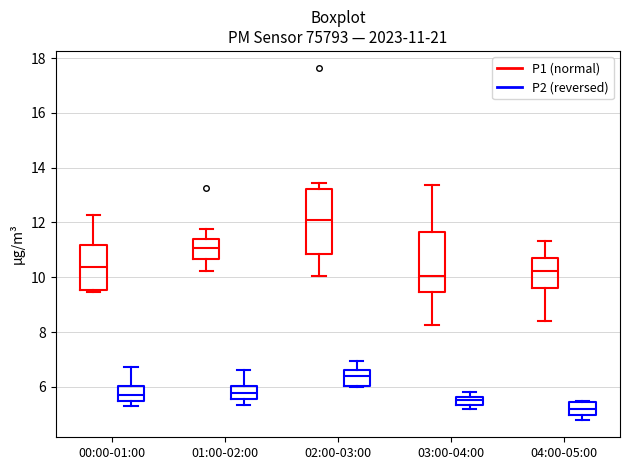

Which box's median line is the lowest?

04:00-05:00 (P2 (reversed))